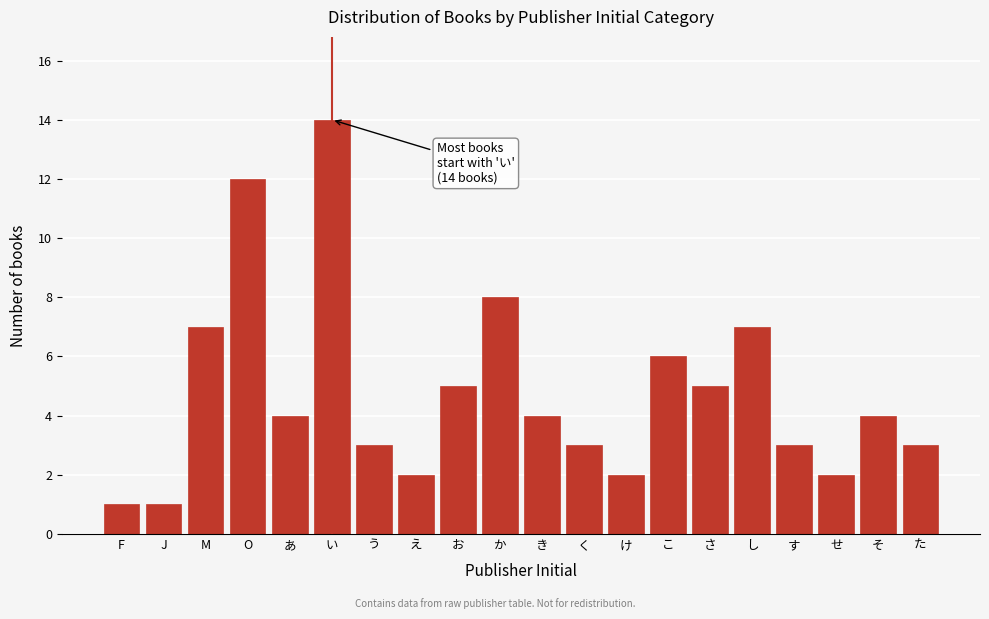

Reading right to left, what are all the values shown in this chart?

3	4	2	3	7	5	6	2	3	4	8	5	2	3	14	4	12	7	1	1